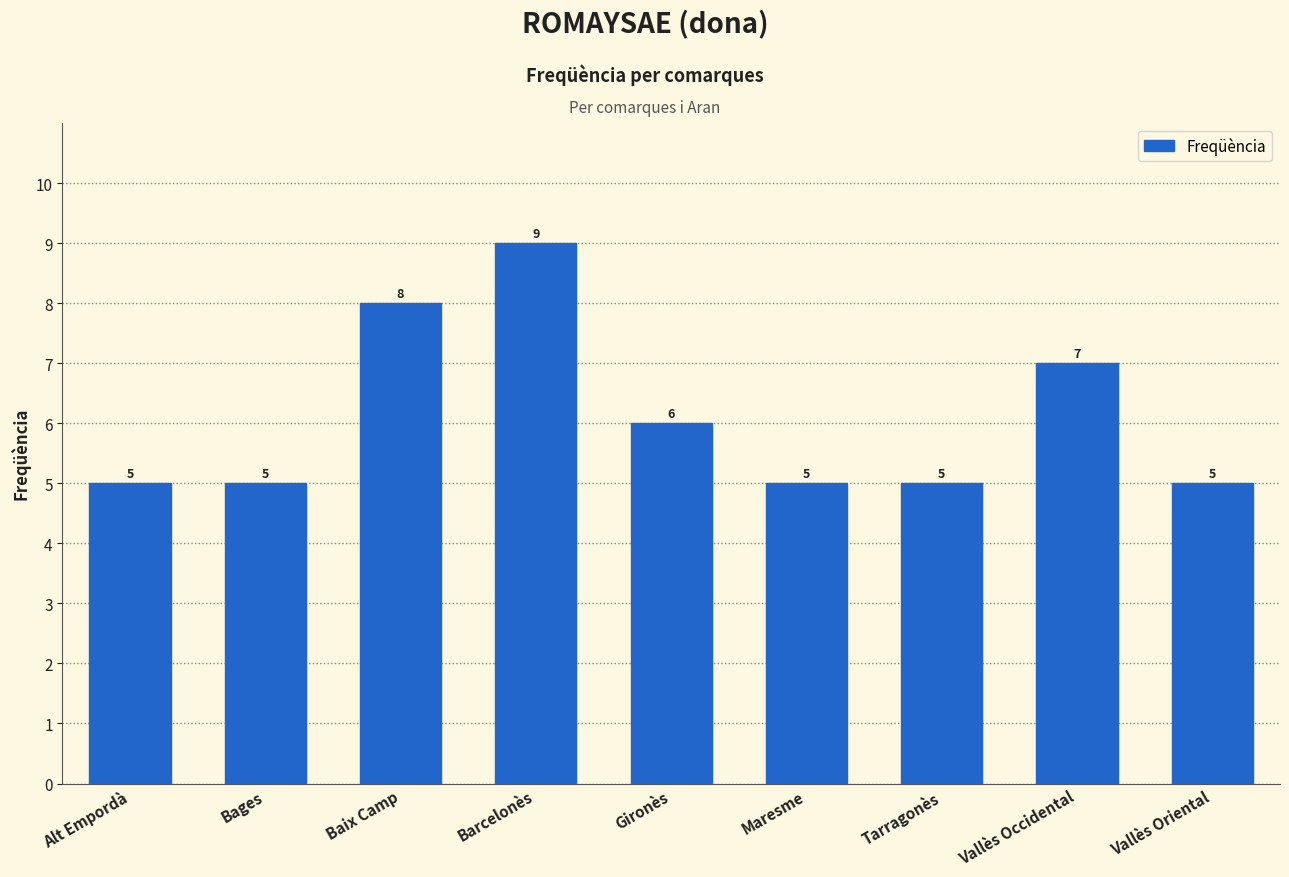

What is the smallest value displayed?

5